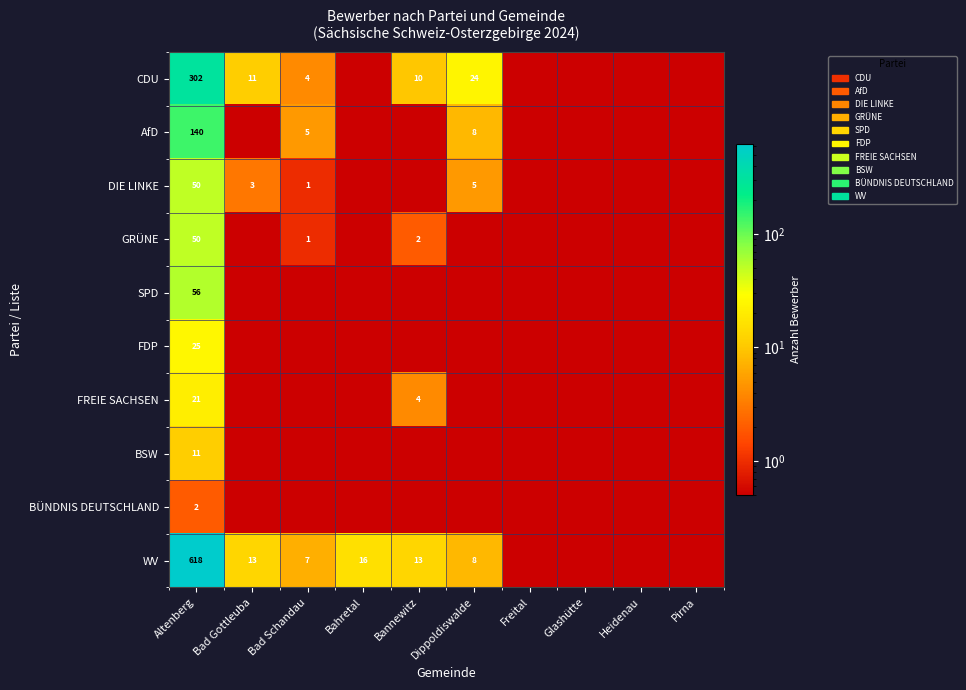

Which label corresponds to the largest value in the chart?

Altenberg